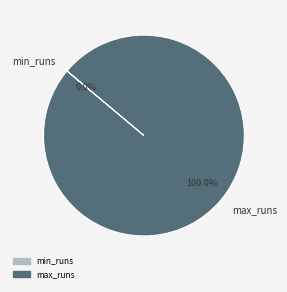

True or false: max_runs accounts for 100% of the total.

True